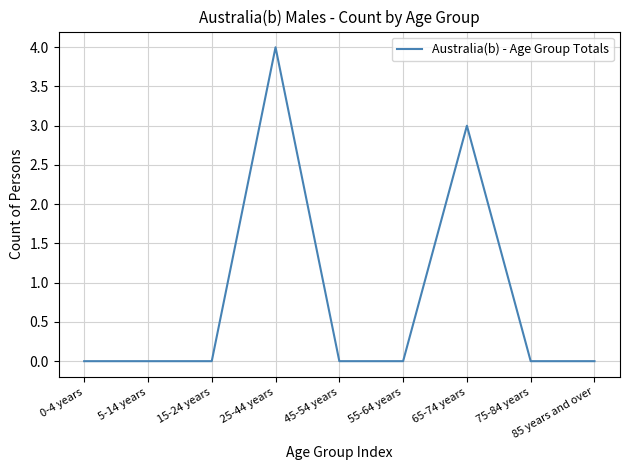

Reading left to right, transcribe all the data shown in this chart.

0-4 years=0	5-14 years=0	15-24 years=0	25-44 years=4	45-54 years=0	55-64 years=0	65-74 years=3	75-84 years=0	85 years and over=0